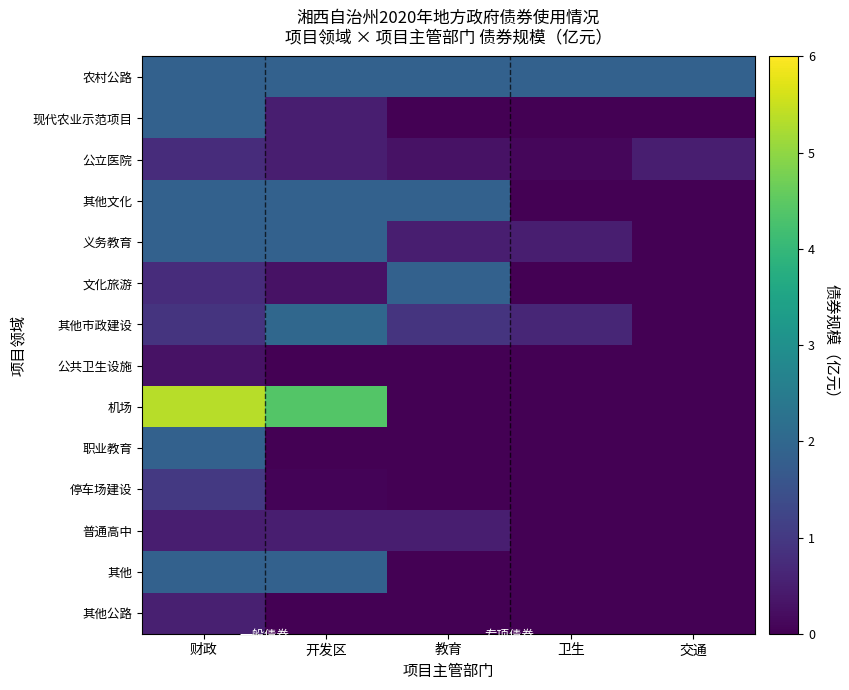

Reading left to right, transcribe all the data shown in this chart.

农村公路: 财政=1.9	开发区=1.9	教育=1.9	卫生=1.9	交通=1.9
现代农业示范项目: 财政=1.9	开发区=0.5	教育=0.0	卫生=0.0	交通=0.0
公立医院: 财政=0.8	开发区=0.5	教育=0.3	卫生=0.1	交通=0.5
其他文化: 财政=1.9	开发区=1.9	教育=1.9	卫生=0.0	交通=0.0
义务教育: 财政=1.9	开发区=1.9	教育=0.5	卫生=0.5	交通=0.0
文化旅游: 财政=0.8	开发区=0.3	教育=1.9	卫生=0.0	交通=0.0
其他市政建设: 财政=0.9	开发区=2.0	教育=0.9	卫生=0.7	交通=0.0
公共卫生设施: 财政=0.3	开发区=0.0	教育=0.0	卫生=0.0	交通=0.0
机场: 财政=5.3	开发区=4.4	教育=0.0	卫生=0.0	交通=0.0
职业教育: 财政=1.9	开发区=0.0	教育=0.0	卫生=0.0	交通=0.0
停车场建设: 财政=1.0	开发区=0.1	教育=0.0	卫生=0.0	交通=0.0
普通高中: 财政=0.5	开发区=0.5	教育=0.5	卫生=0.0	交通=0.0
其他: 财政=1.9	开发区=1.9	教育=0.0	卫生=0.0	交通=0.0
其他公路: 财政=0.5	开发区=0.0	教育=0.0	卫生=0.0	交通=0.0